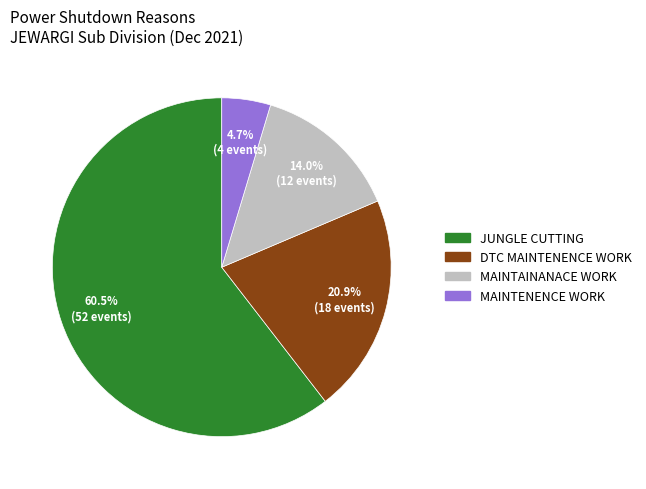

True or false: DTC MAINTENENCE WORK accounts for 21% of the total.

True